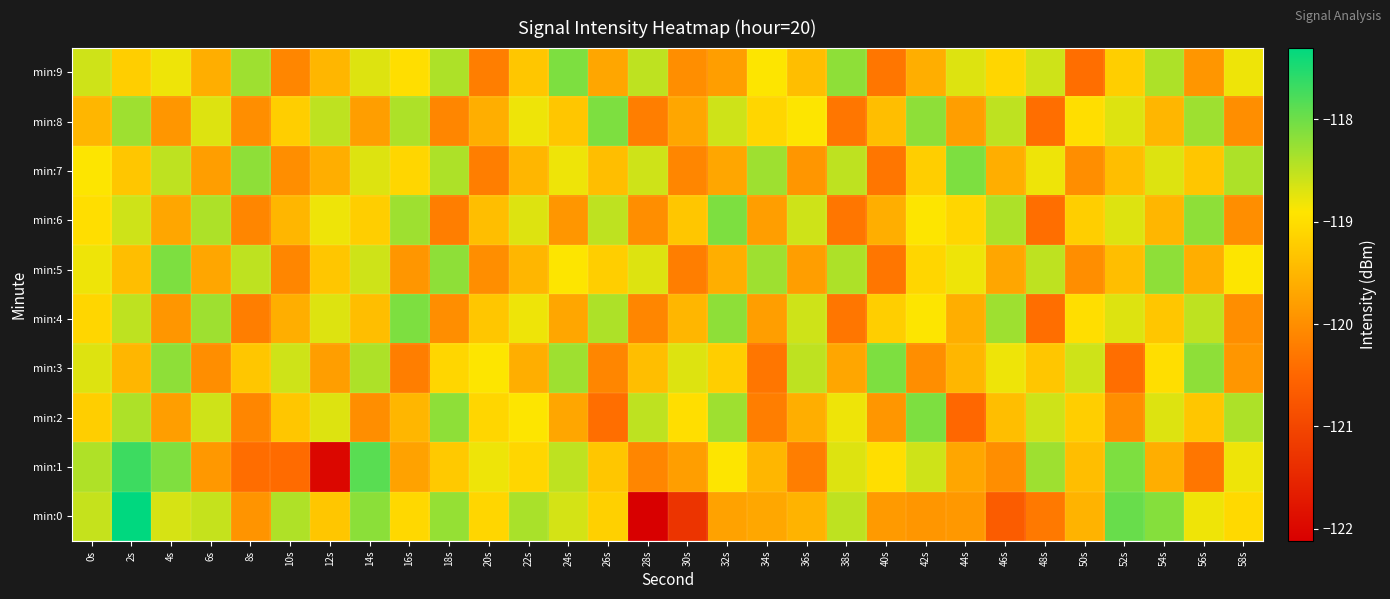

Reading right to left, transcribe all the data shown in this chart.

min:0: 58s=-119.1	56s=-118.8	54s=-118.1	52s=-118.0	50s=-119.5	48s=-120.3	46s=-120.7	44s=-119.9	42s=-119.9	40s=-119.8	38s=-118.5	36s=-119.5	34s=-119.7	32s=-119.8	30s=-121.3	28s=-122.1	26s=-119.2	24s=-118.6	22s=-118.4	20s=-119.1	18s=-118.2	16s=-119.1	14s=-118.2	12s=-119.3	10s=-118.4	8s=-119.9	6s=-118.5	4s=-118.7	2s=-117.3	0s=-118.6
min:1: 58s=-118.8	56s=-120.3	54s=-119.6	52s=-118.1	50s=-119.4	48s=-118.3	46s=-120.0	44s=-119.7	42s=-118.6	40s=-119.0	38s=-118.7	36s=-120.2	34s=-119.5	32s=-118.9	30s=-119.8	28s=-120.1	26s=-119.3	24s=-118.5	22s=-119.1	20s=-118.8	18s=-119.3	16s=-119.8	14s=-117.9	12s=-122.0	10s=-120.4	8s=-120.4	6s=-119.9	4s=-118.1	2s=-117.7	0s=-118.4
min:2: 58s=-118.4	56s=-119.3	54s=-118.7	52s=-120.0	50s=-119.2	48s=-118.6	46s=-119.4	44s=-120.5	42s=-118.1	40s=-119.9	38s=-118.8	36s=-119.6	34s=-120.2	32s=-118.3	30s=-119.0	28s=-118.5	26s=-120.4	24s=-119.7	22s=-118.9	20s=-119.1	18s=-118.2	16s=-119.5	14s=-120.0	12s=-118.7	10s=-119.3	8s=-120.1	6s=-118.6	4s=-119.8	2s=-118.4	0s=-119.2
min:3: 58s=-119.9	56s=-118.2	54s=-119.0	52s=-120.4	50s=-118.6	48s=-119.3	46s=-118.8	44s=-119.5	42s=-120.0	40s=-118.1	38s=-119.7	36s=-118.5	34s=-120.3	32s=-119.2	30s=-118.7	28s=-119.4	26s=-120.1	24s=-118.3	22s=-119.6	20s=-118.9	18s=-119.1	16s=-120.2	14s=-118.4	12s=-119.8	10s=-118.6	8s=-119.3	6s=-120.0	4s=-118.2	2s=-119.5	0s=-118.7
min:4: 58s=-120.0	56s=-118.5	54s=-119.3	52s=-118.7	50s=-119.0	48s=-120.4	46s=-118.3	44s=-119.6	42s=-118.9	40s=-119.2	38s=-120.3	36s=-118.6	34s=-119.8	32s=-118.2	30s=-119.5	28s=-120.1	26s=-118.4	24s=-119.7	22s=-118.8	20s=-119.3	18s=-120.0	16s=-118.1	14s=-119.4	12s=-118.7	10s=-119.6	8s=-120.2	6s=-118.3	4s=-119.9	2s=-118.5	0s=-119.1
min:5: 58s=-118.9	56s=-119.6	54s=-118.2	52s=-119.4	50s=-120.0	48s=-118.5	46s=-119.7	44s=-118.8	42s=-119.1	40s=-120.3	38s=-118.4	36s=-119.8	34s=-118.3	32s=-119.6	30s=-120.2	28s=-118.7	26s=-119.2	24s=-118.9	22s=-119.5	20s=-120.0	18s=-118.2	16s=-119.9	14s=-118.6	12s=-119.3	10s=-120.1	8s=-118.5	6s=-119.7	4s=-118.1	2s=-119.4	0s=-118.8
min:6: 58s=-120.0	56s=-118.2	54s=-119.5	52s=-118.7	50s=-119.2	48s=-120.4	46s=-118.4	44s=-119.1	42s=-118.9	40s=-119.6	38s=-120.3	36s=-118.6	34s=-119.8	32s=-118.1	30s=-119.3	28s=-120.0	26s=-118.5	24s=-119.9	22s=-118.7	20s=-119.4	18s=-120.2	16s=-118.3	14s=-119.2	12s=-118.8	10s=-119.5	8s=-120.1	6s=-118.4	4s=-119.7	2s=-118.6	0s=-119.0
min:7: 58s=-118.4	56s=-119.3	54s=-118.7	52s=-119.4	50s=-120.0	48s=-118.8	46s=-119.6	44s=-118.1	42s=-119.2	40s=-120.3	38s=-118.5	36s=-119.9	34s=-118.3	32s=-119.7	30s=-120.1	28s=-118.6	26s=-119.4	24s=-118.8	22s=-119.5	20s=-120.2	18s=-118.4	16s=-119.1	14s=-118.7	12s=-119.6	10s=-120.0	8s=-118.2	6s=-119.8	4s=-118.5	2s=-119.3	0s=-118.9
min:8: 58s=-120.0	56s=-118.3	54s=-119.5	52s=-118.7	50s=-119.0	48s=-120.4	46s=-118.5	44s=-119.8	42s=-118.2	40s=-119.4	38s=-120.3	36s=-118.9	34s=-119.1	32s=-118.6	30s=-119.7	28s=-120.2	26s=-118.1	24s=-119.3	22s=-118.8	20s=-119.6	18s=-120.1	16s=-118.4	14s=-119.8	12s=-118.5	10s=-119.2	8s=-120.0	6s=-118.7	4s=-119.9	2s=-118.3	0s=-119.5
min:9: 58s=-118.8	56s=-119.9	54s=-118.4	52s=-119.2	50s=-120.4	48s=-118.6	46s=-119.1	44s=-118.7	42s=-119.6	40s=-120.3	38s=-118.2	36s=-119.4	34s=-118.9	32s=-119.8	30s=-120.0	28s=-118.5	26s=-119.7	24s=-118.1	22s=-119.3	20s=-120.2	18s=-118.4	16s=-119.0	14s=-118.7	12s=-119.5	10s=-120.1	8s=-118.3	6s=-119.6	4s=-118.8	2s=-119.2	0s=-118.6